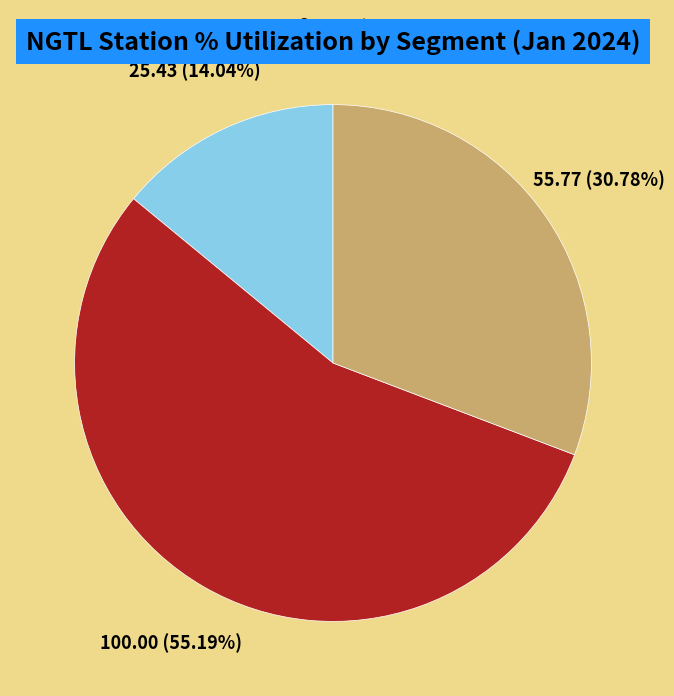

How many slices are in this pie chart?

3